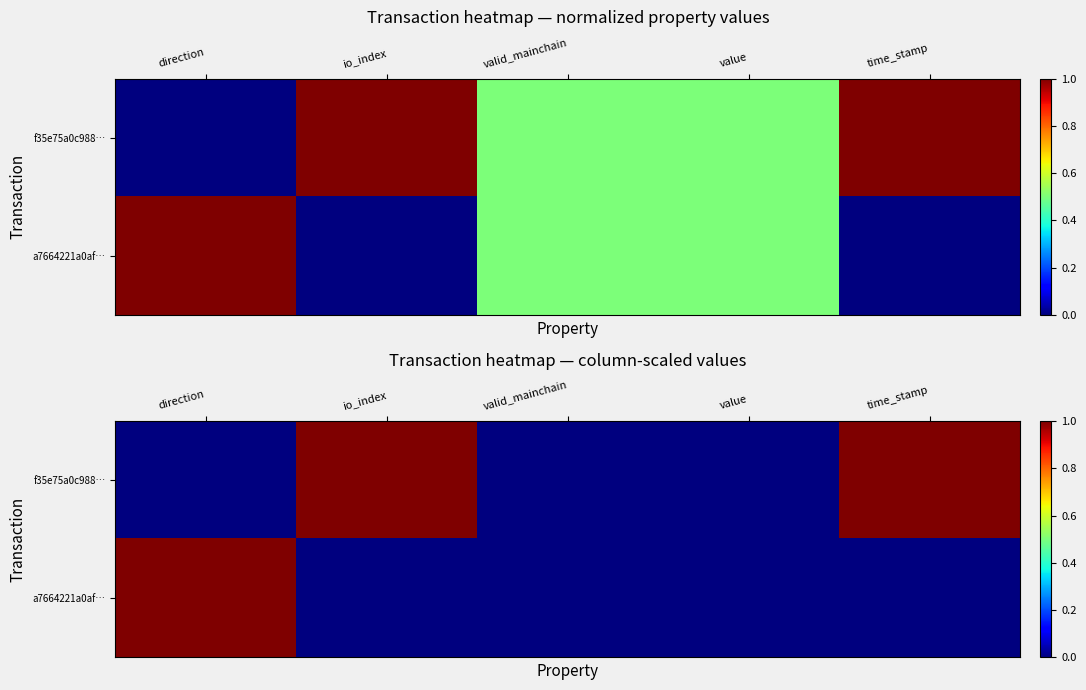

What is the sum of the a7664221a0af… values at io_index and direction?

1